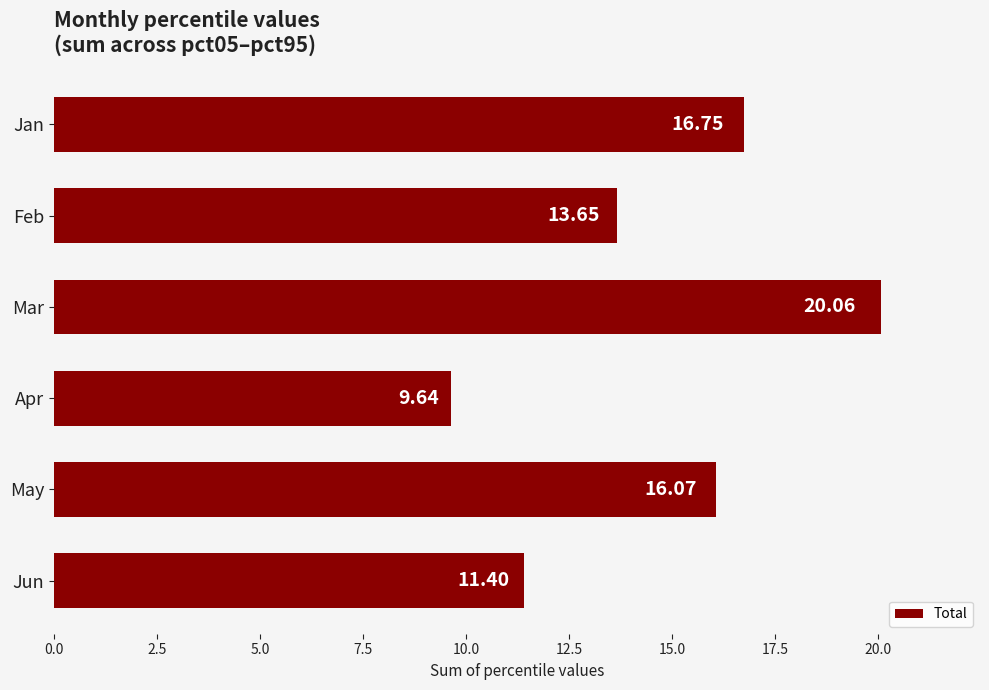

What is the change in value from Apr to Jun?

+1.8